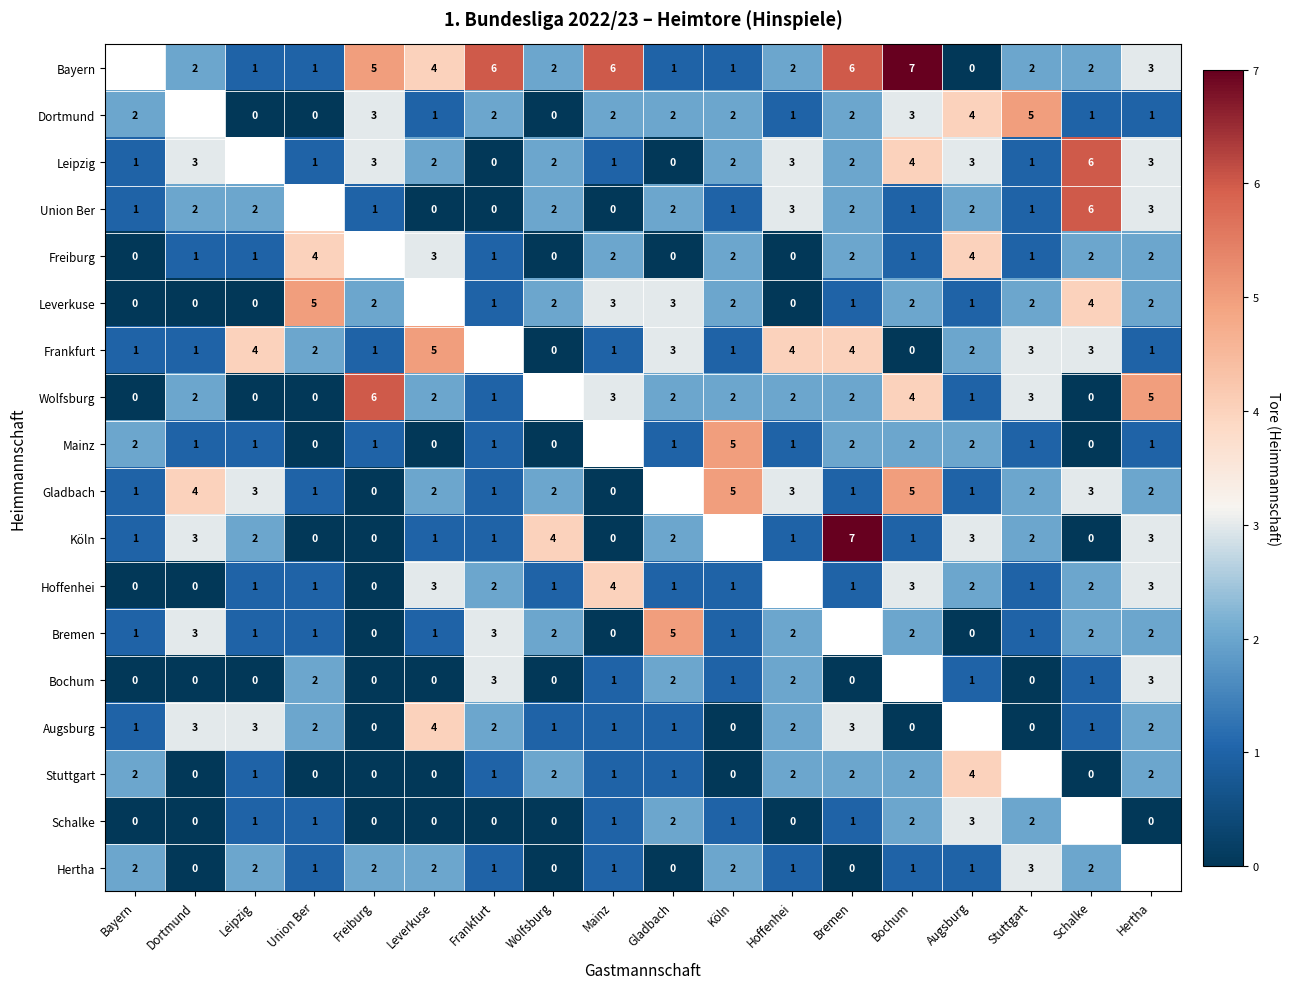

True or false: Freiburg has a value of 2 at Union Ber.

False